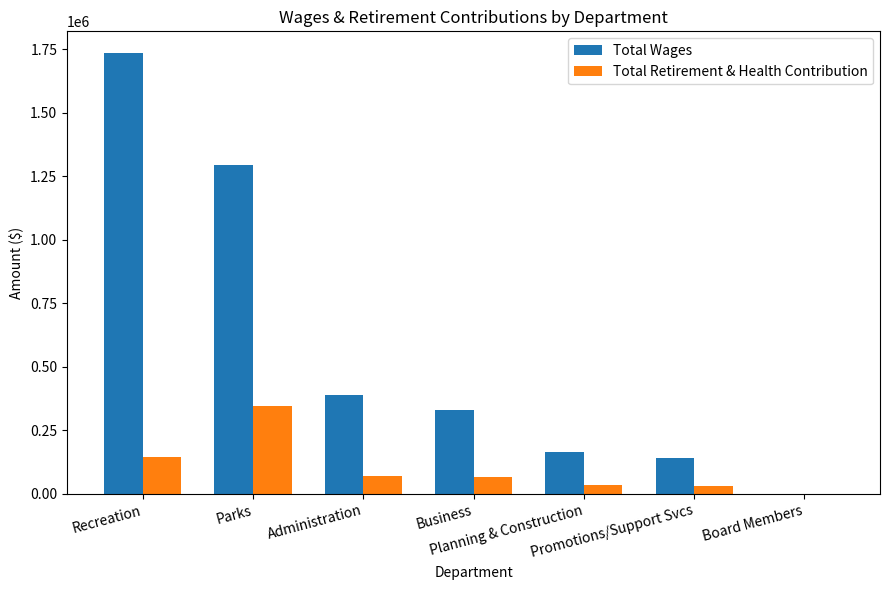

What is the greatest value displayed?

1733804